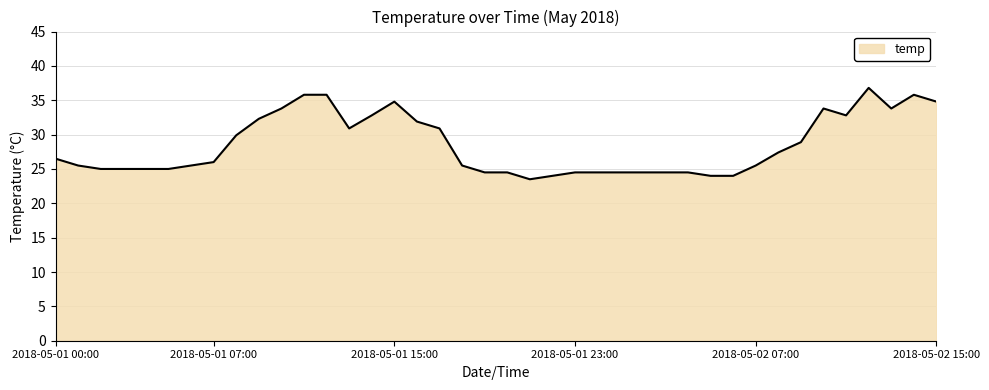

What is the smallest value displayed?

23.5